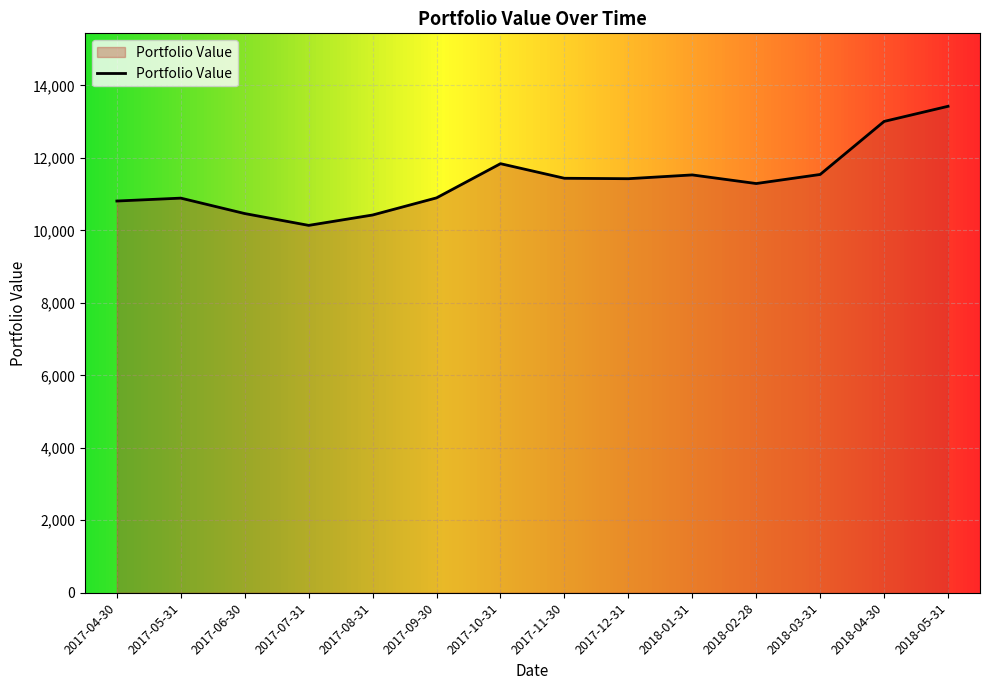

The value at 2018-02-28 is 3749.6. True or false?

False